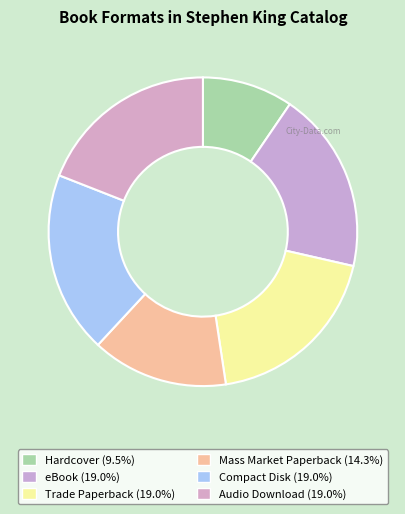

Does eBook represent more than half of the total?

No